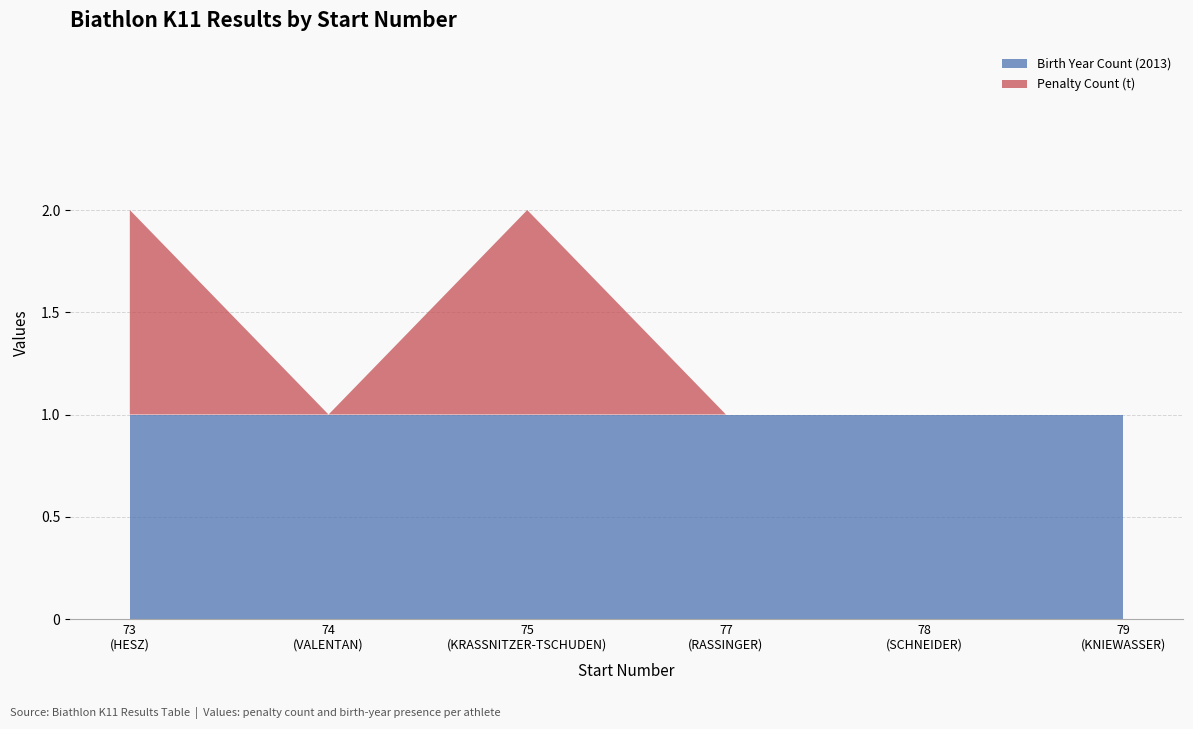

What are all the series names shown in the legend?

Birth Year Count (2013), Penalty Count (t)